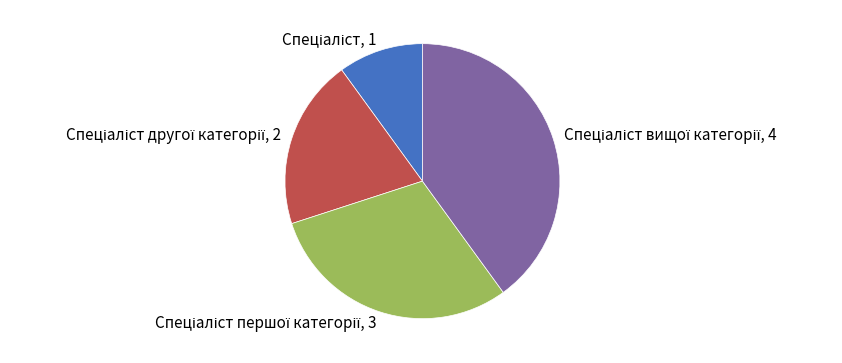

Count the number of slices in the pie.

4